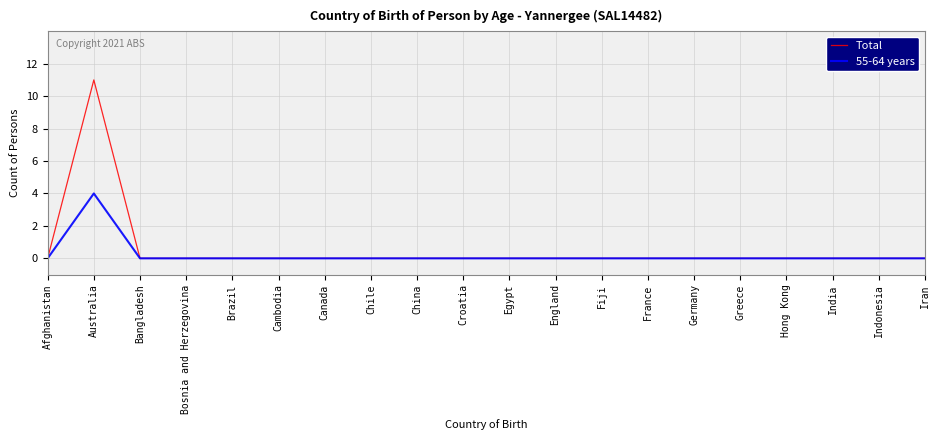

Is the value of Total at Australia greater than the value of 55-64 years at Canada?

Yes